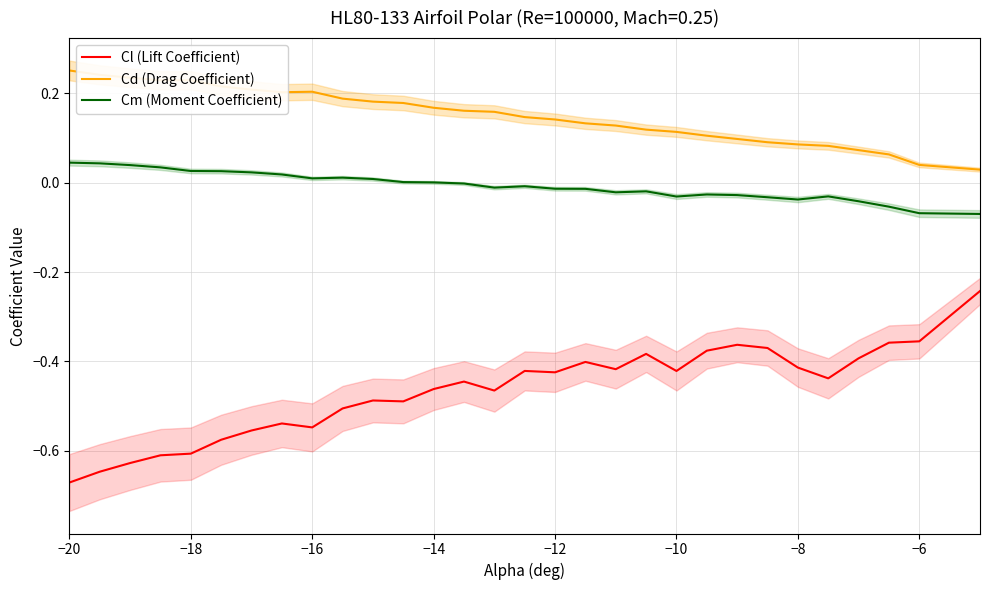

What are all the series names shown in the legend?

Cl (Lift Coefficient), Cd (Drag Coefficient), Cm (Moment Coefficient)